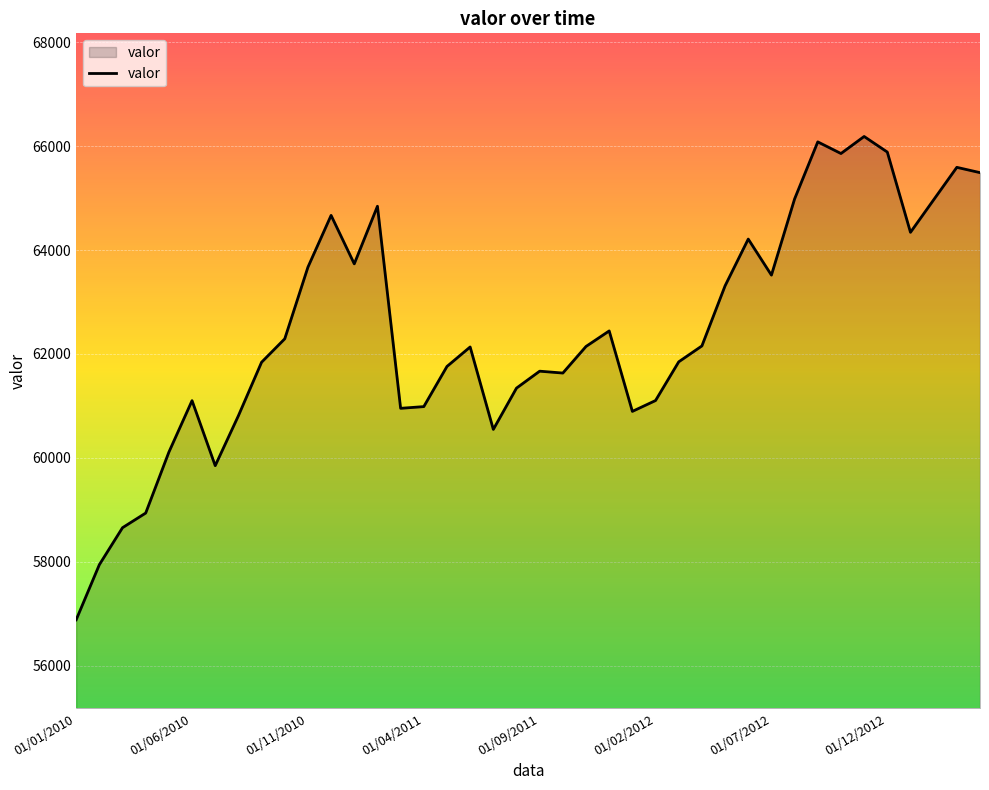

Count the number of categories in the chart.

40